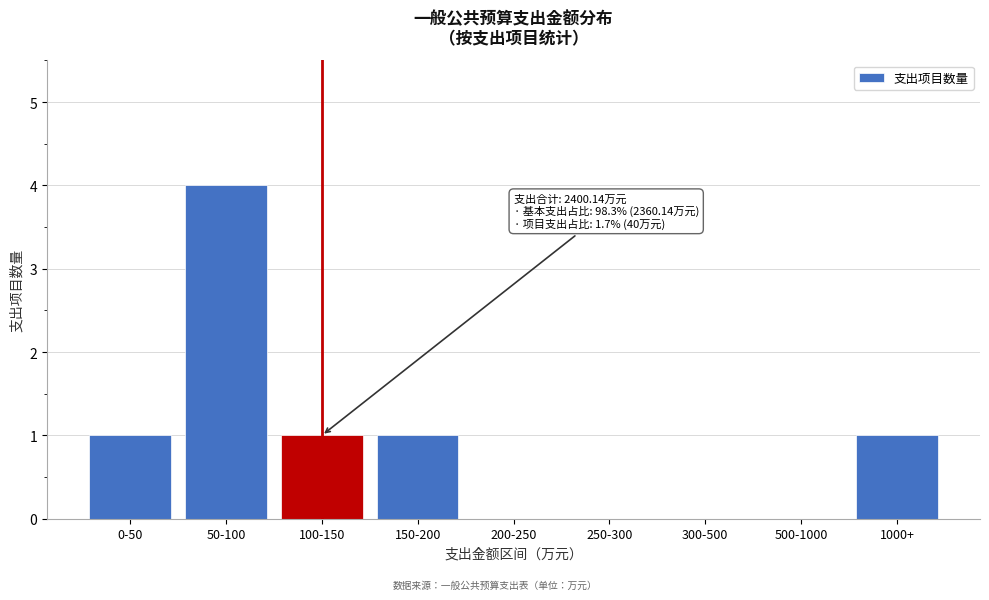

Reading left to right, what are all the values shown in this chart?

0-50=1	50-100=4	100-150=1	150-200=1	200-250=0	250-300=0	300-500=0	500-1000=0	1000+=1